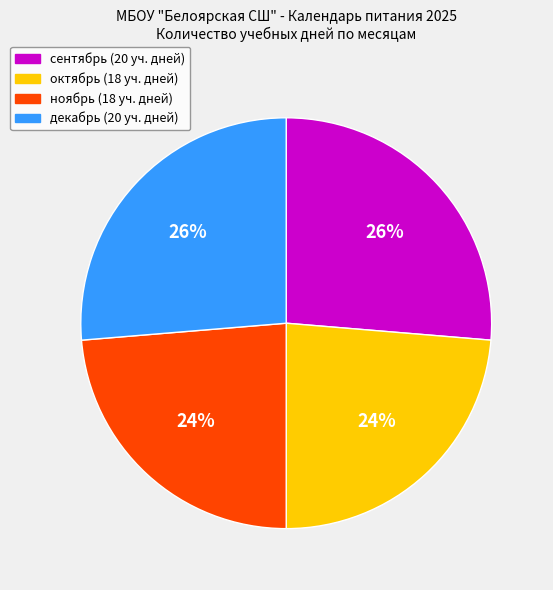

To the nearest percent, what percentage of the pie is декабрь?

26%